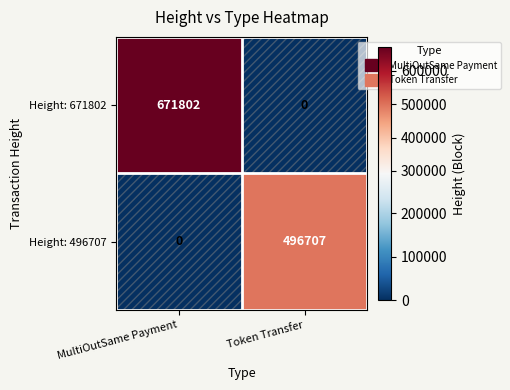

What is the difference between the Height: 496707 values at MultiOutSame Payment and Token Transfer?

496707